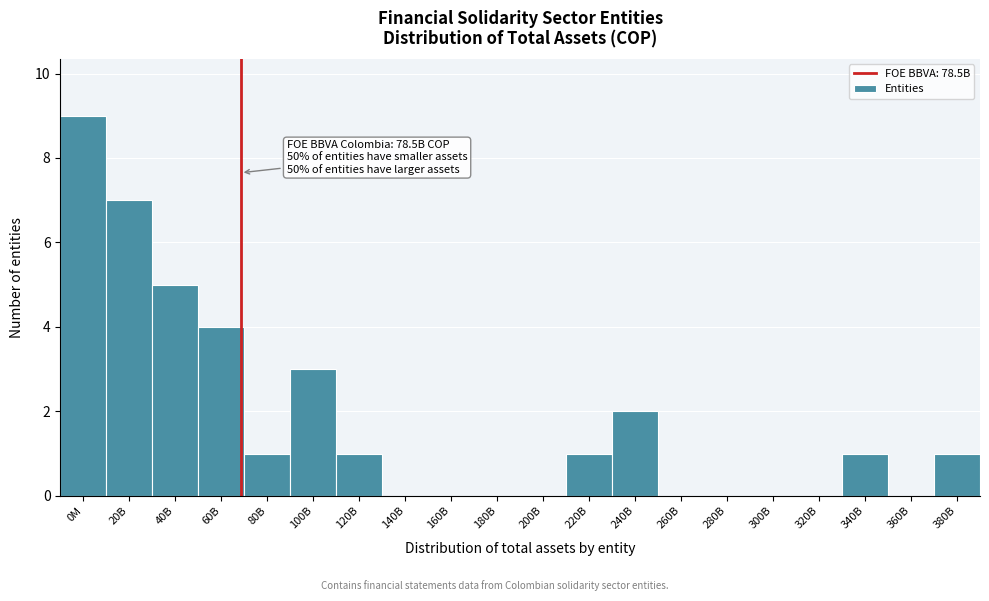

Reading right to left, transcribe all the data shown in this chart.

380B=1	360B=0	340B=1	320B=0	300B=0	280B=0	260B=0	240B=2	220B=1	200B=0	180B=0	160B=0	140B=0	120B=1	100B=3	80B=1	60B=4	40B=5	20B=7	0M=9